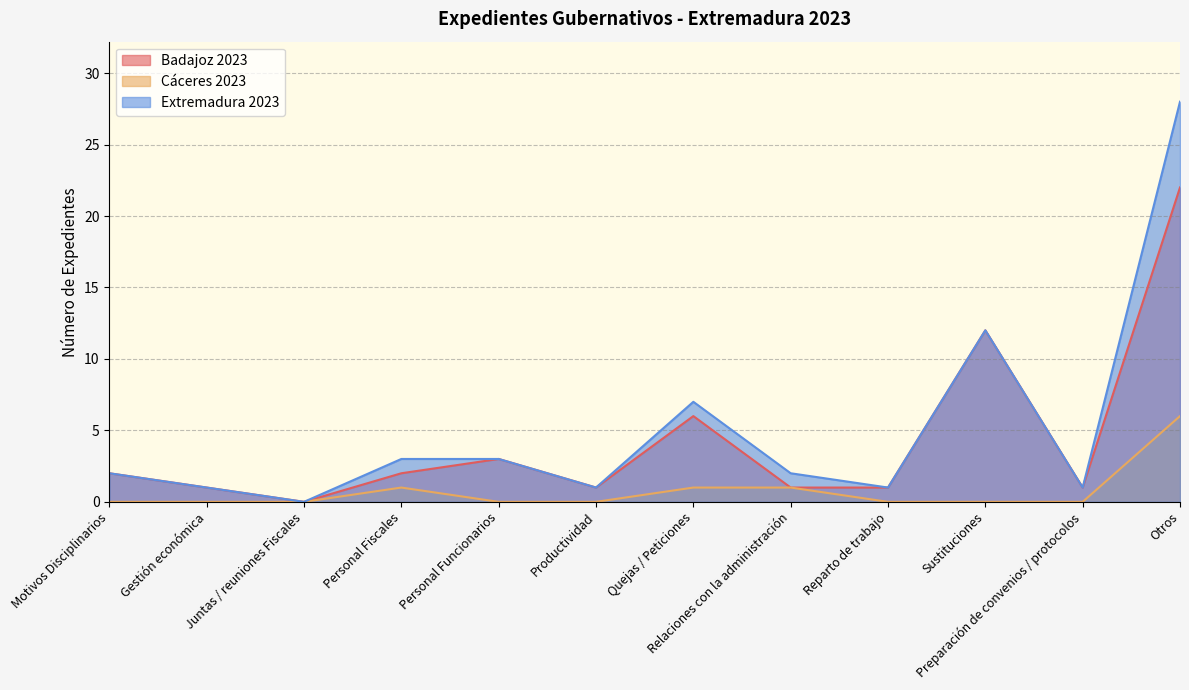

Rank the series by their average value, from highest to lowest.

Extremadura 2023, Badajoz 2023, Cáceres 2023